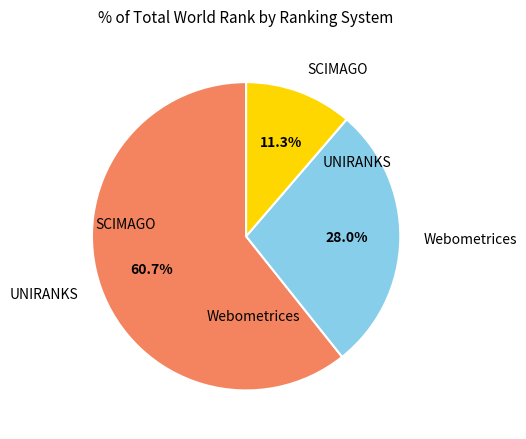

Is there any slice that represents more than half of the pie?

Yes